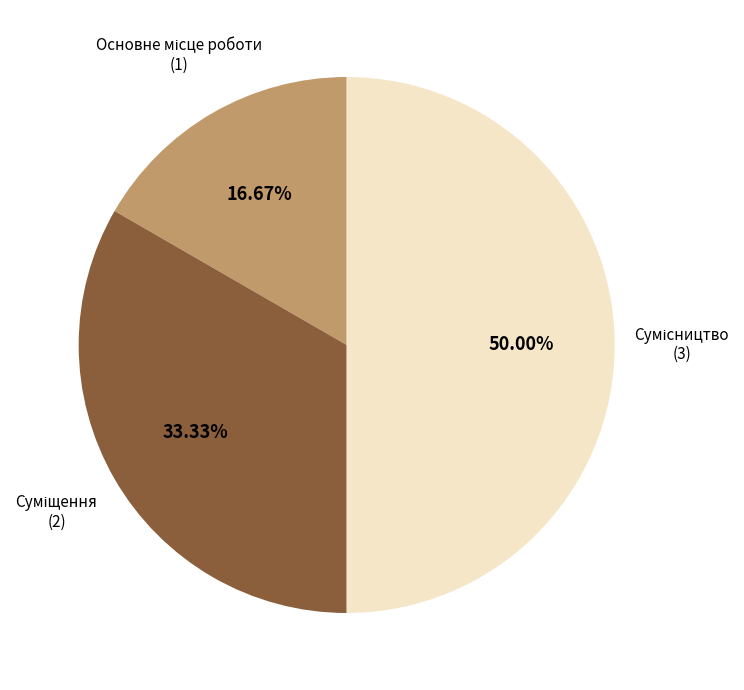

How many segments does this pie chart have?

3